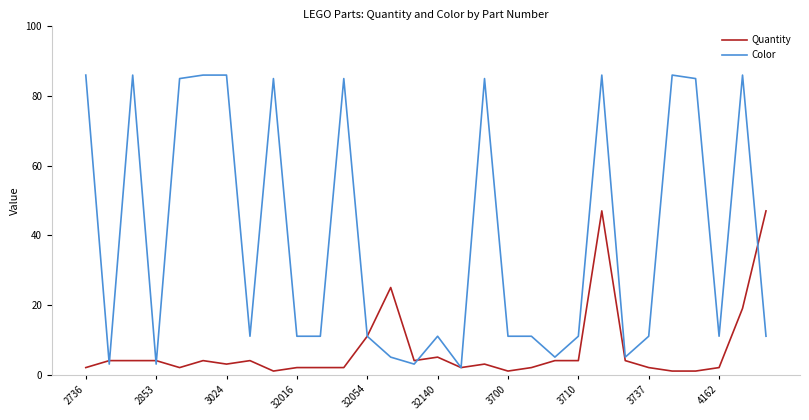

What are all the series names shown in the legend?

Quantity, Color